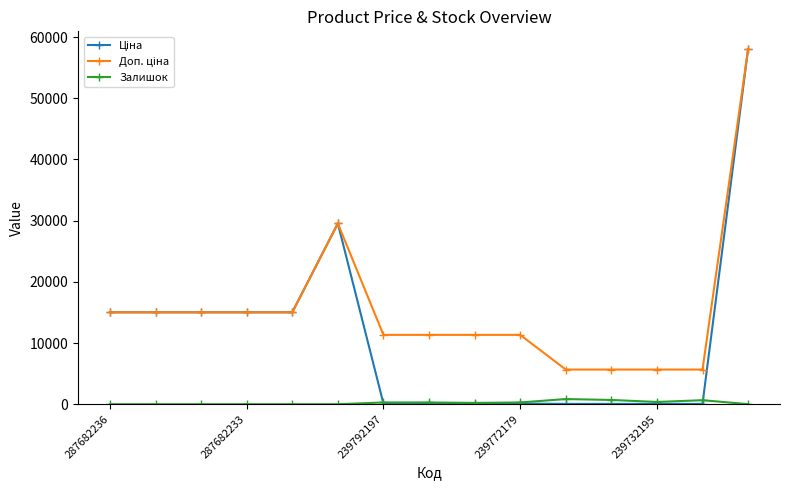

True or false: Залишок has more than 0 interior local peaks.

True